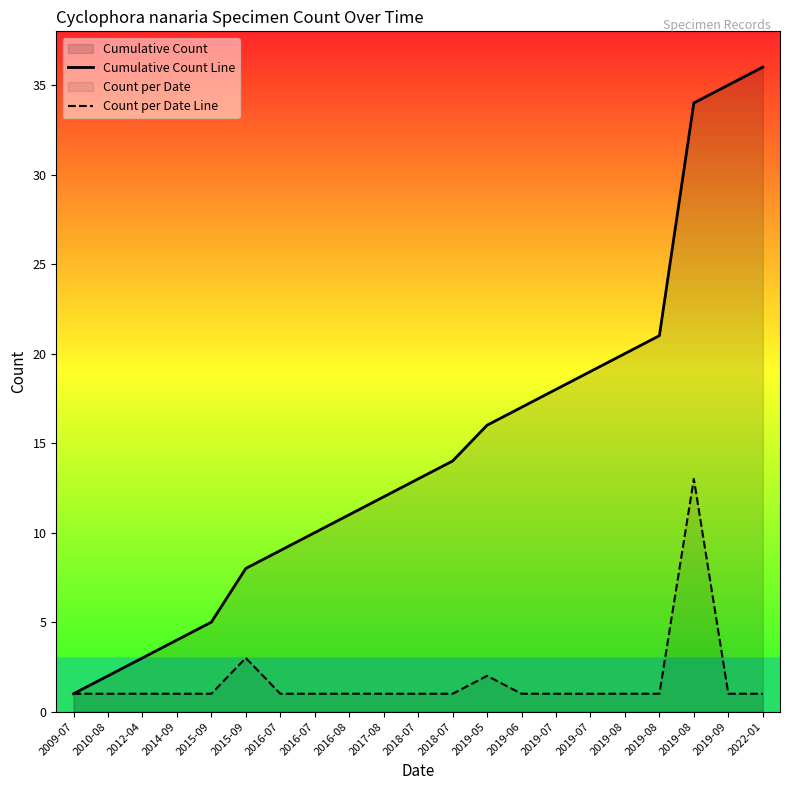

How many lines are shown in the chart?

2